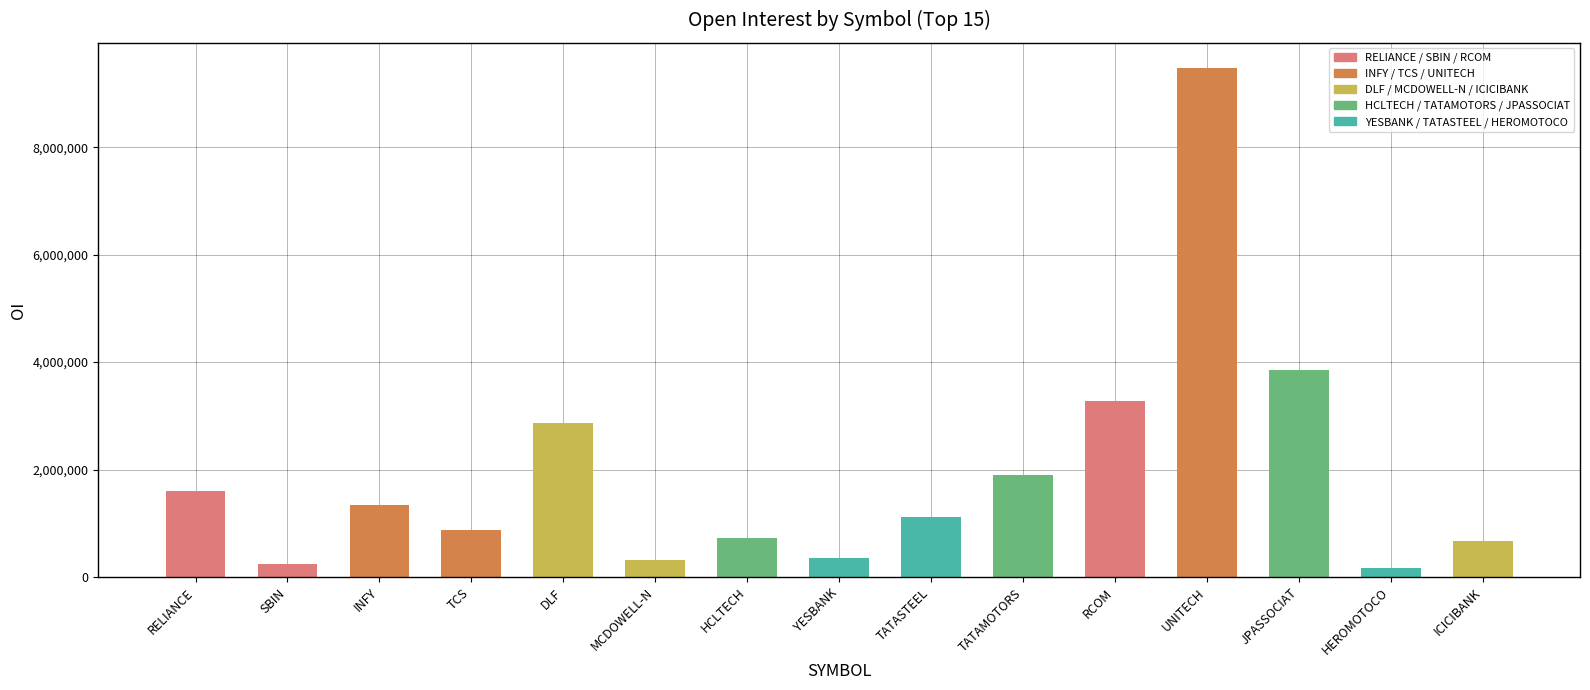

What is the approximate value at TATAMOTORS, to the nearest 50?

1906000